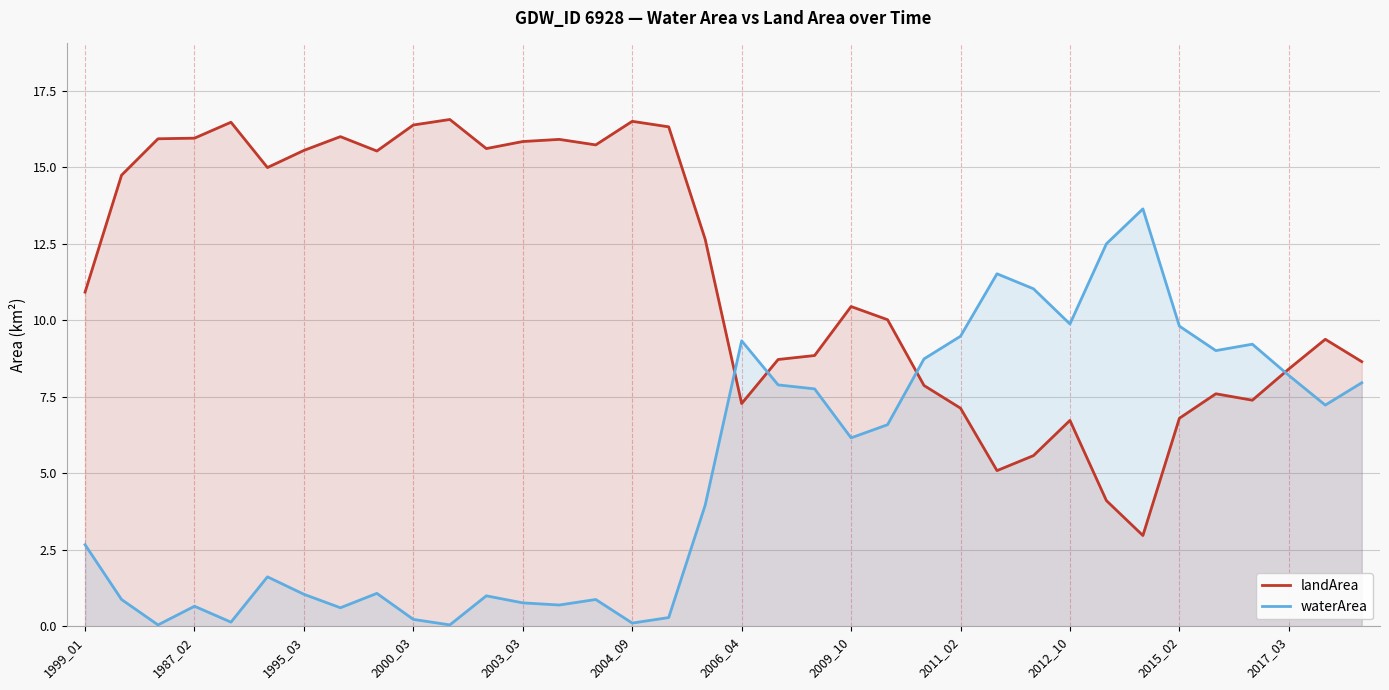

What is the spread (max minus min) of values at 2004_09?

16.4